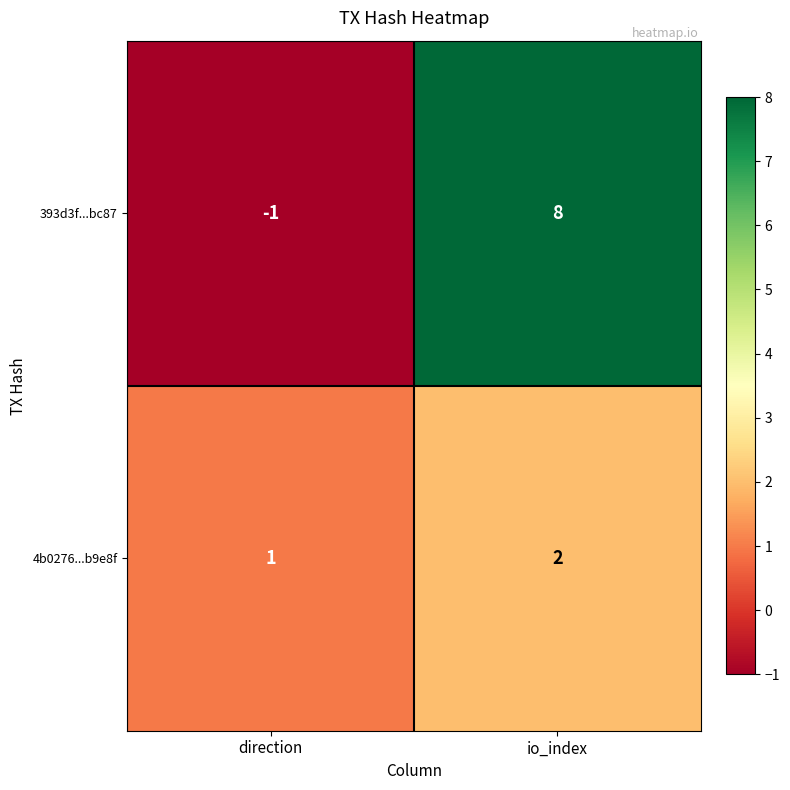

Count the number of categories in the chart.

2